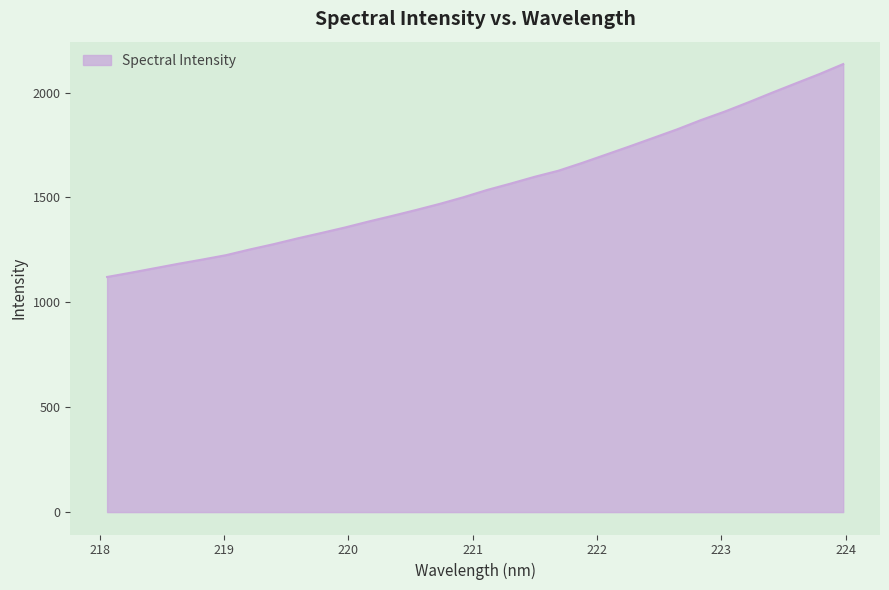

What is the difference between the maximum and minimum values?

1014.9